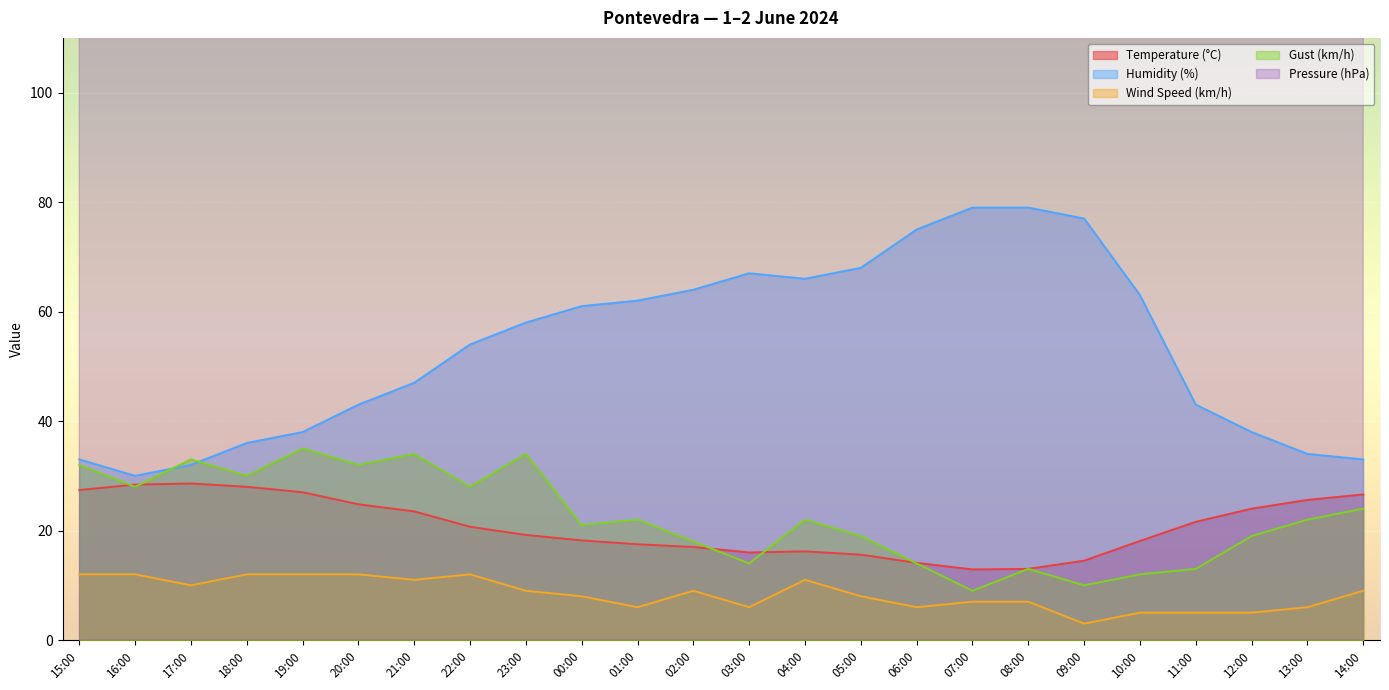

What is the difference between the highest and lowest values at 11:00?

998.6